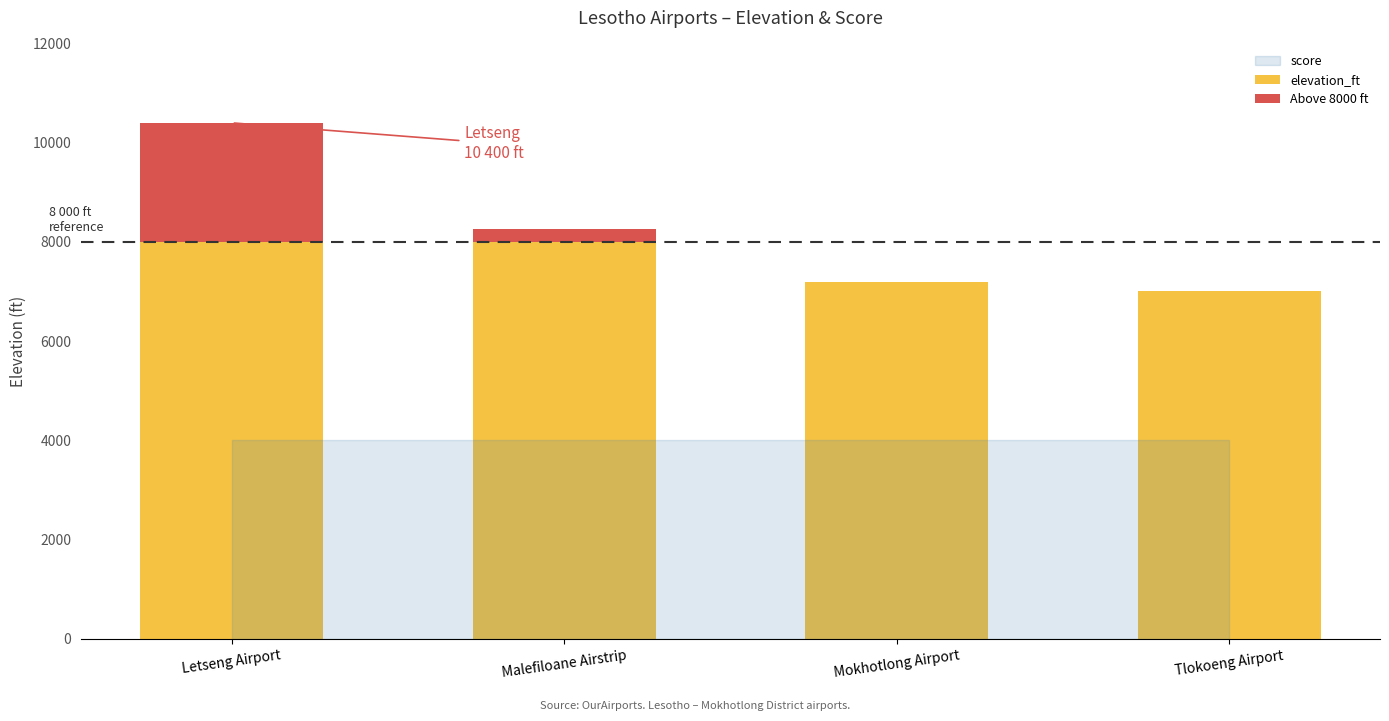

What is the sum of all score values?

200